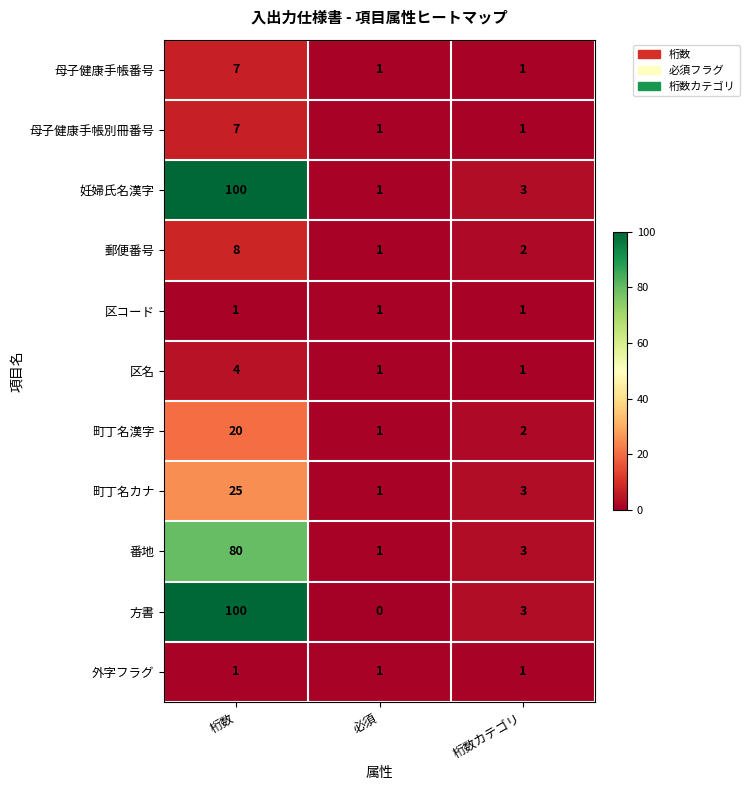

What is the sum of all 番地 values?

84